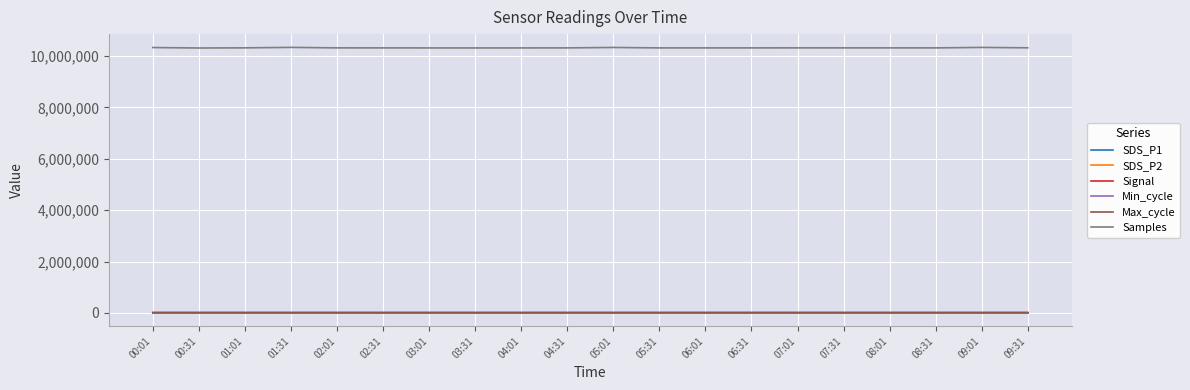

Which series has the widest spread of values?

Samples